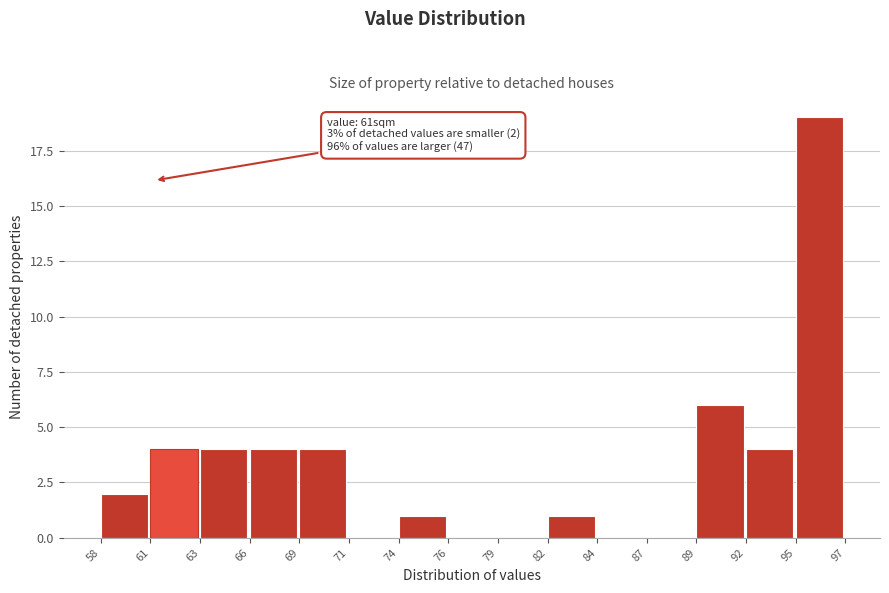

Reading left to right, list all the values displayed in this chart.

58=2	61=4	63=4	66=4	69=4	71=0	74=1	76=0	79=0	82=1	84=0	87=0	89=6	92=4	95=19